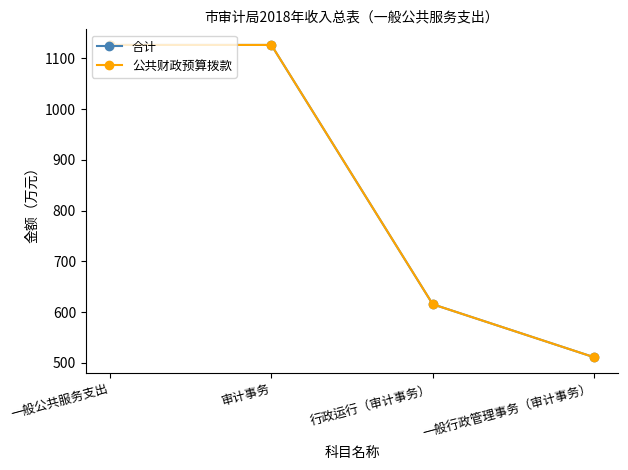

At which category is the sum across all series the highest?

一般公共服务支出